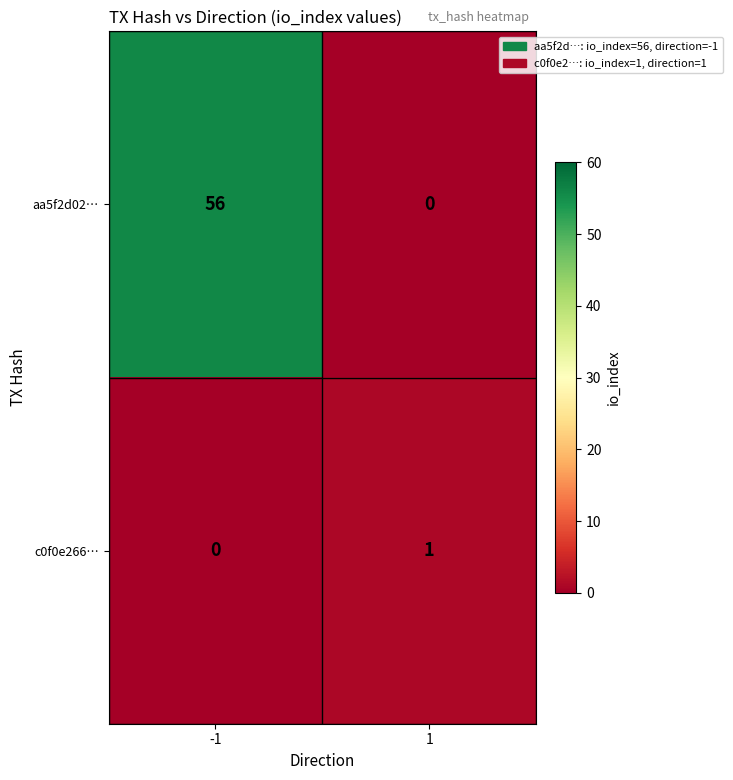

Which series changed the most between -1 and 1?

aa5f2d02…